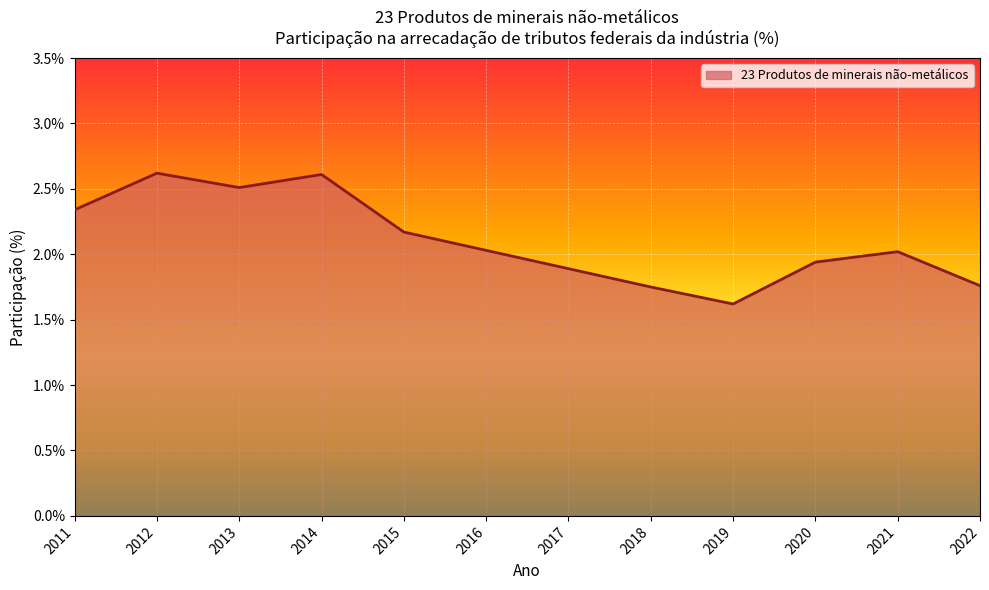

What is the minimum value shown in the chart?

1.6